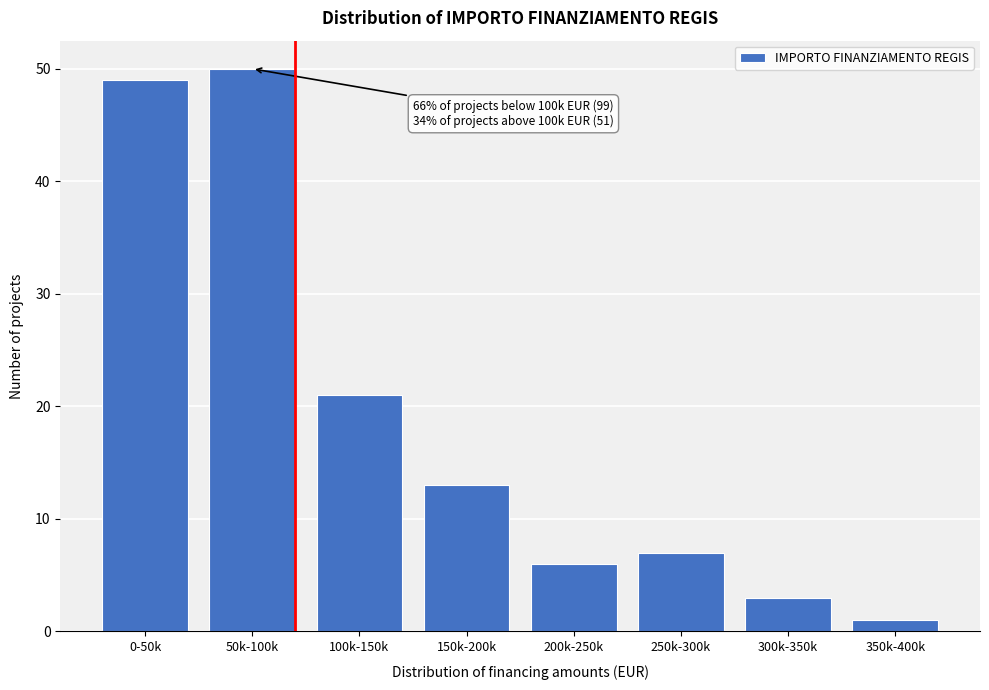

Reading left to right, transcribe all the data shown in this chart.

49	50	21	13	6	7	3	1